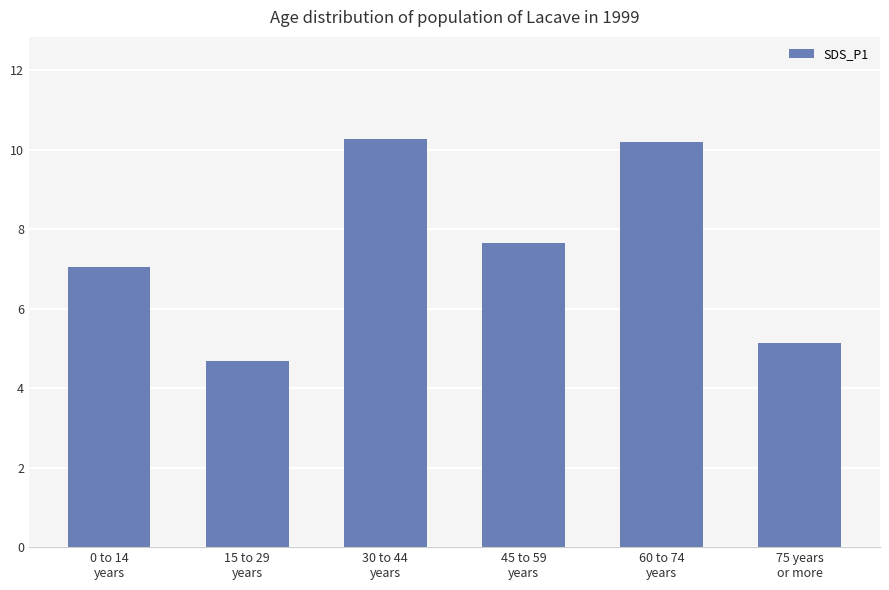

How many bars are there in total?

6